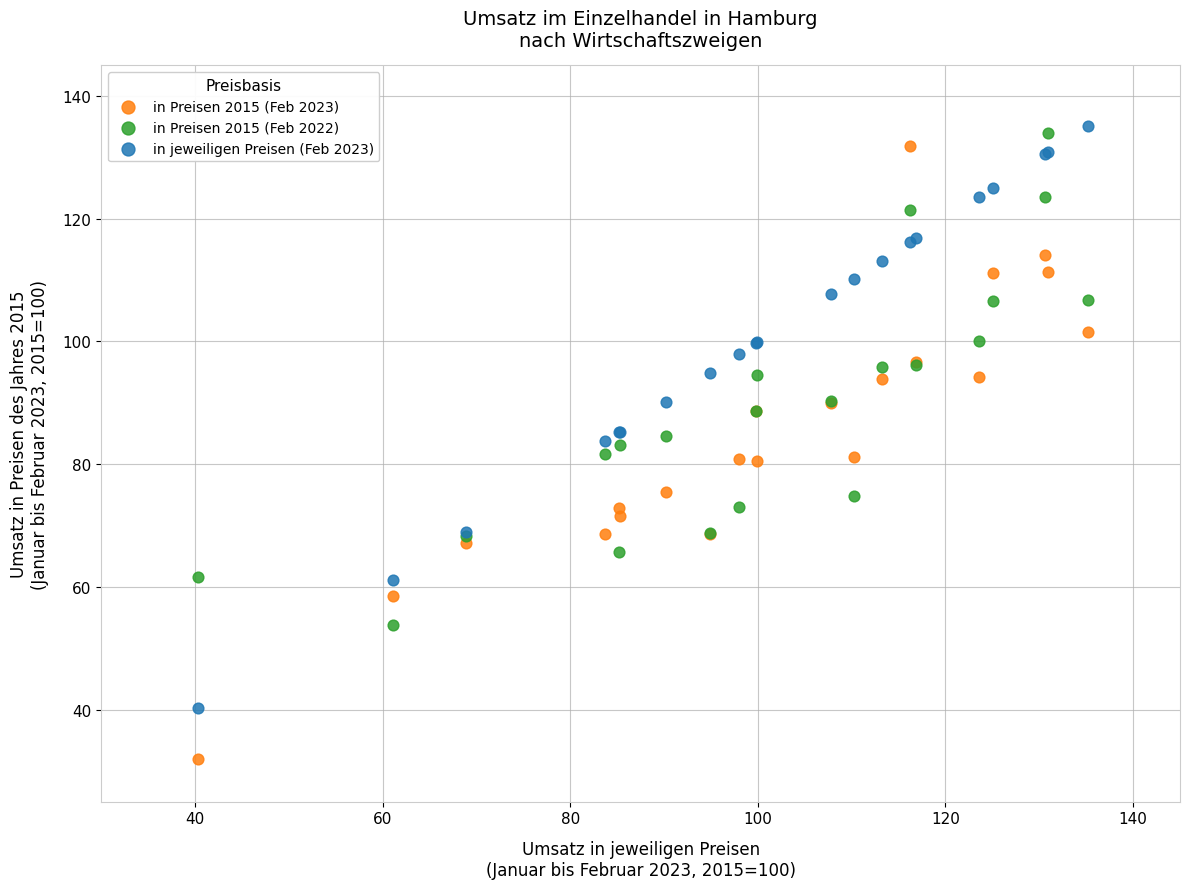

What are all the series names shown in the legend?

in Preisen 2015 (Feb 2023), in Preisen 2015 (Feb 2022), in jeweiligen Preisen (Feb 2023)